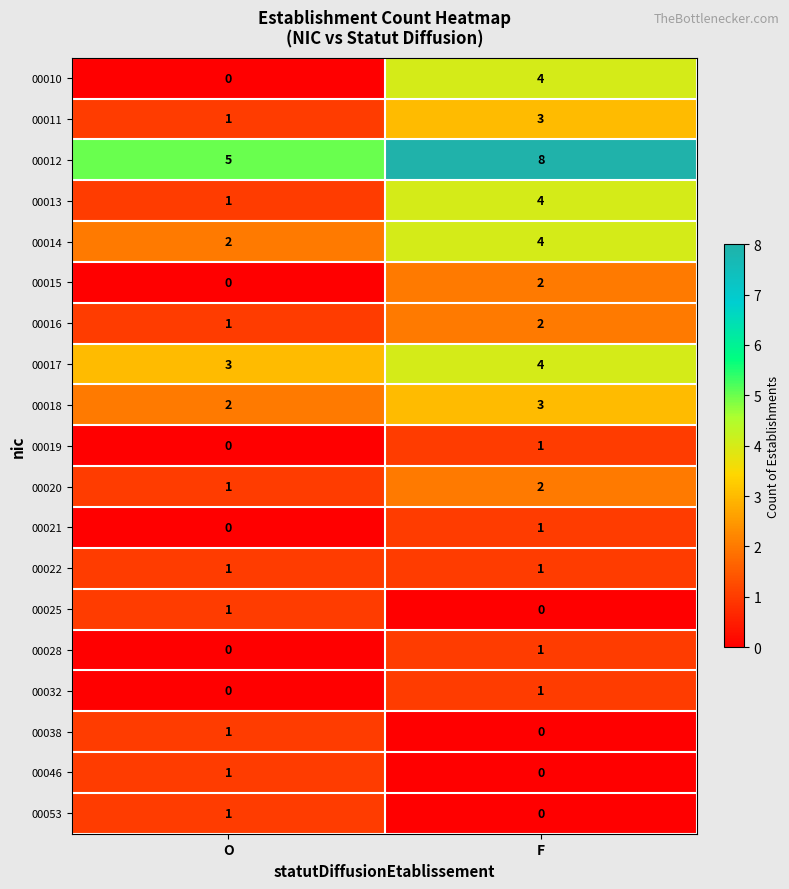

At which label is 00021 closest to 0?

O